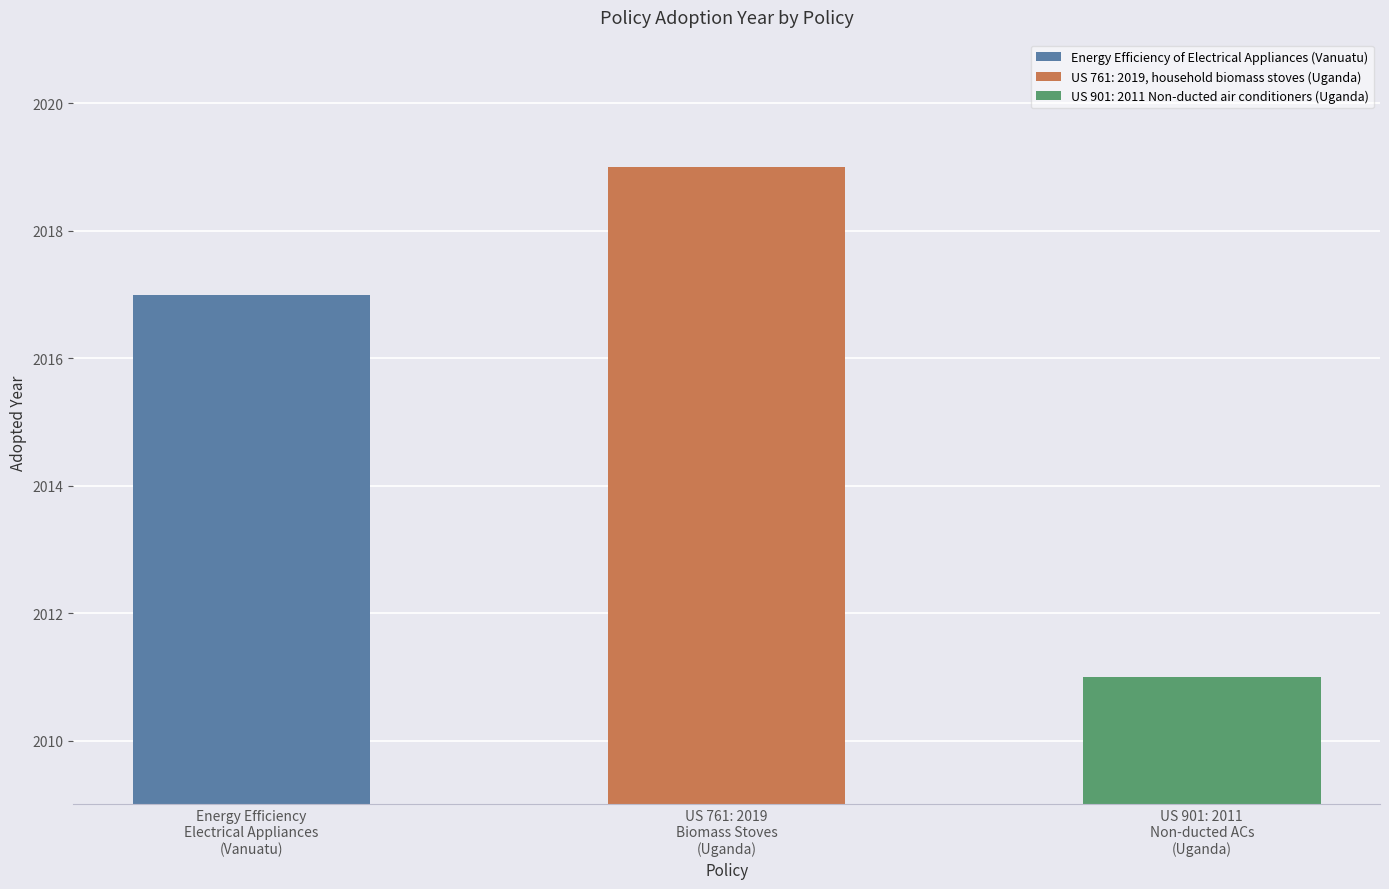

The chart shows a value of 2011 at US 901: 2011 Non-ducted air conditioners (Uganda). True or false?

True